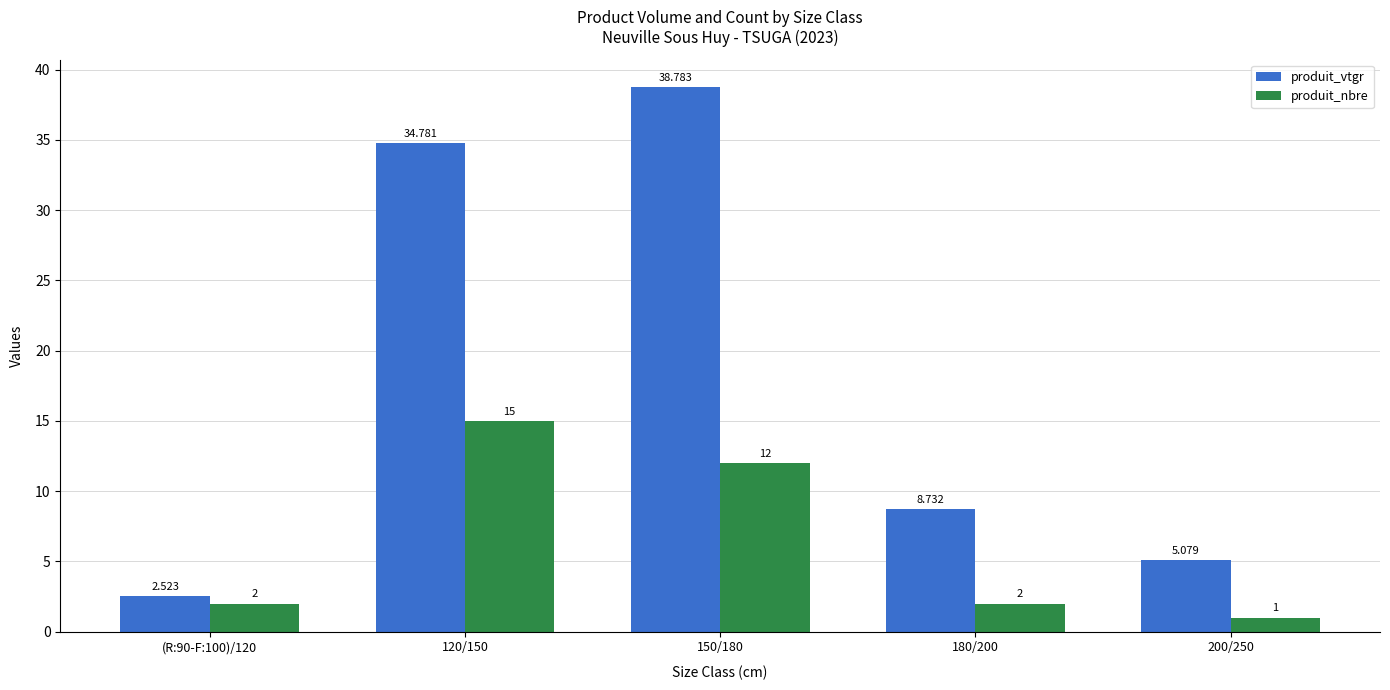

Rank the series at 120/150 from highest to lowest value.

produit_vtgr, produit_nbre